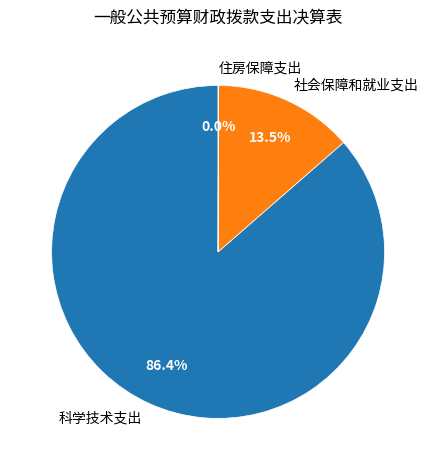

Which slice represents more than half of the pie?

科学技术支出